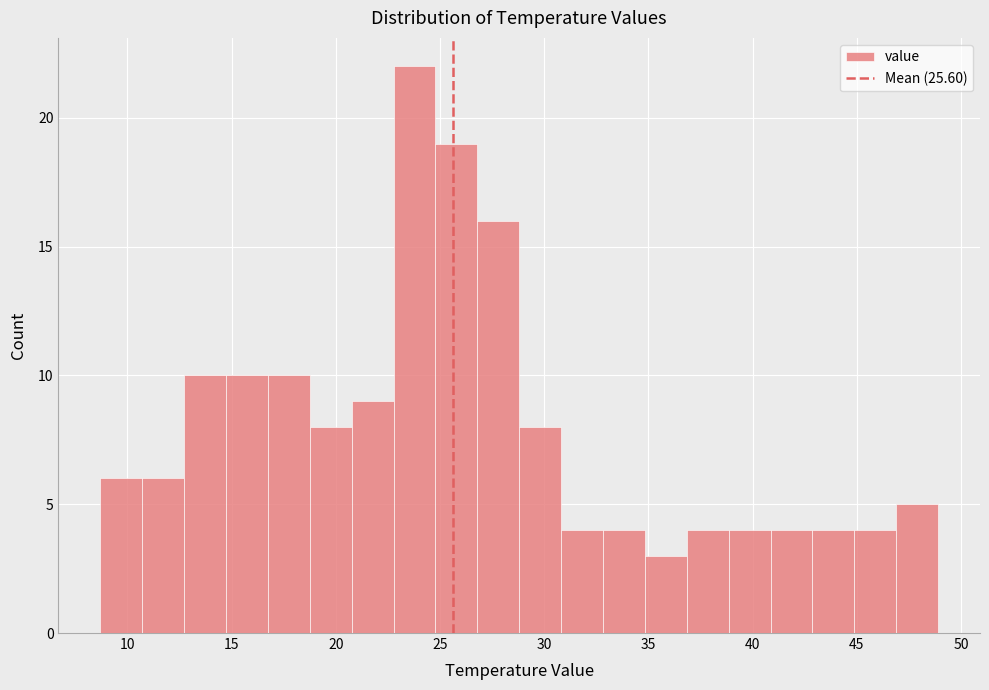

Which range on the x-axis has the tallest bar?

23.0 to 25.0